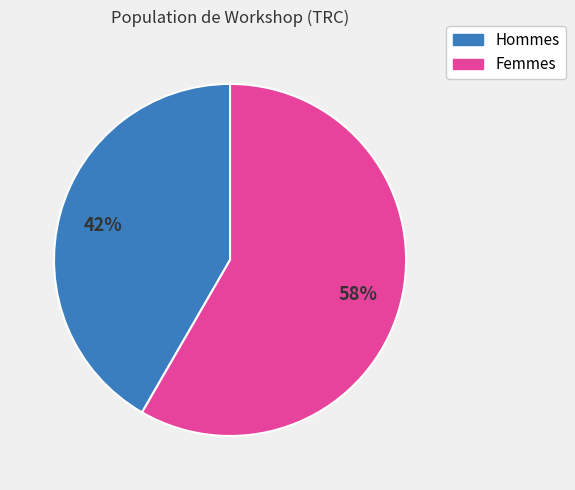

Count the number of slices in the pie.

2